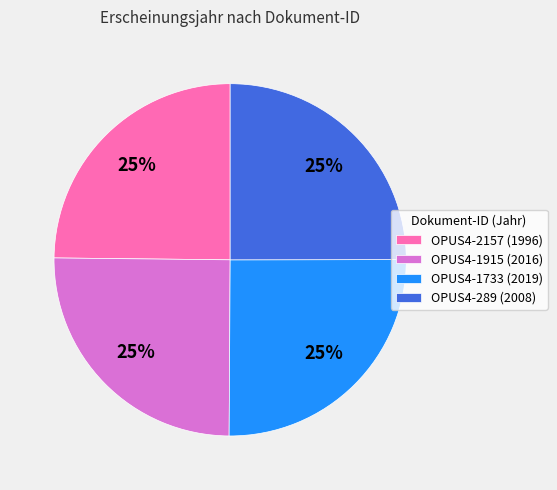

What percentage is the OPUS4-2157 slice, to the nearest percent?

25%